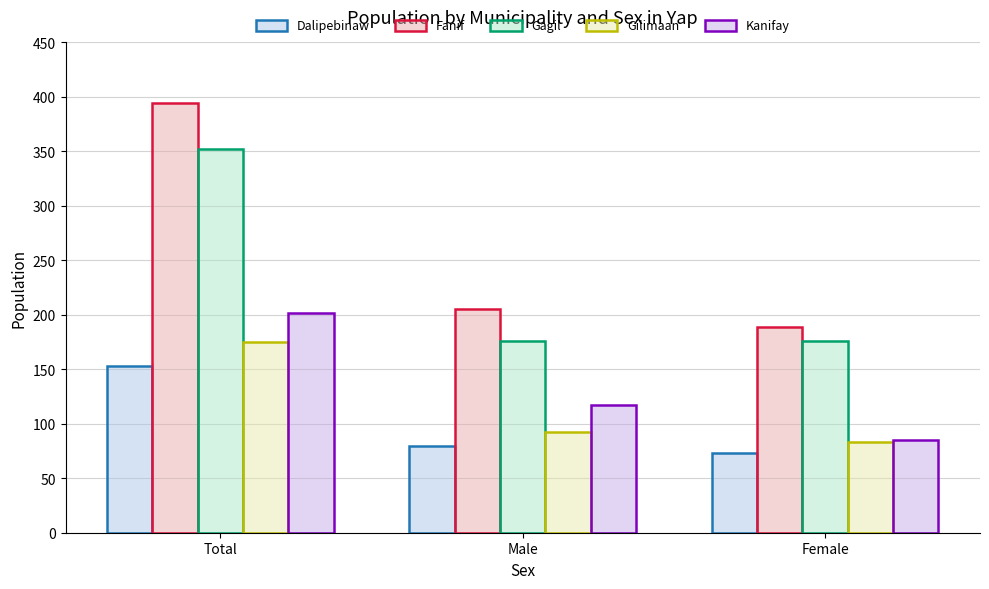

Does the chart contain any negative values?

No